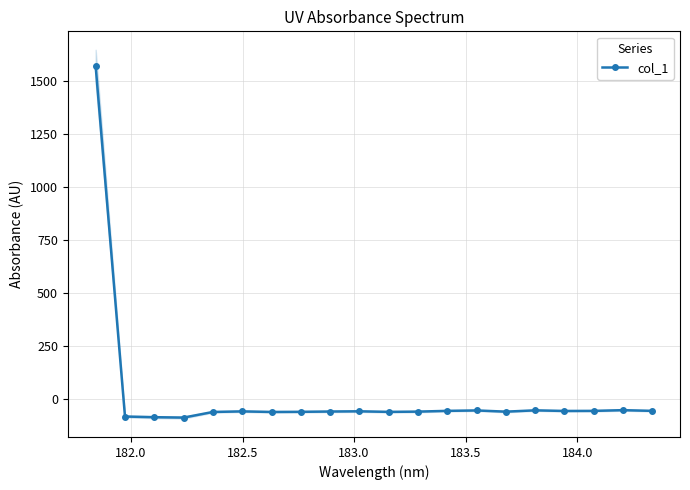

True or false: col_1 has more than 2 points higher than both neighbors.

True